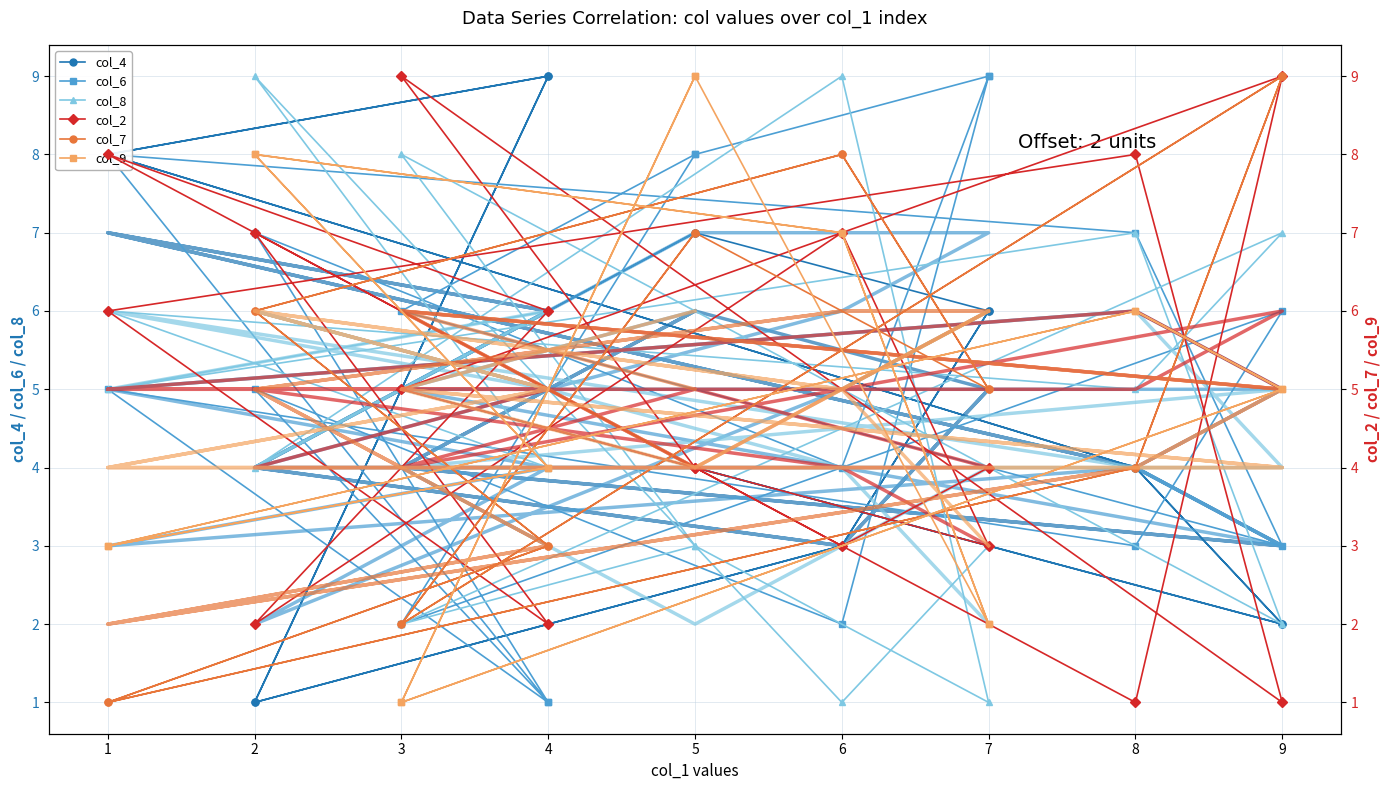

Is it true that col_7 equals 3 at 5?

False